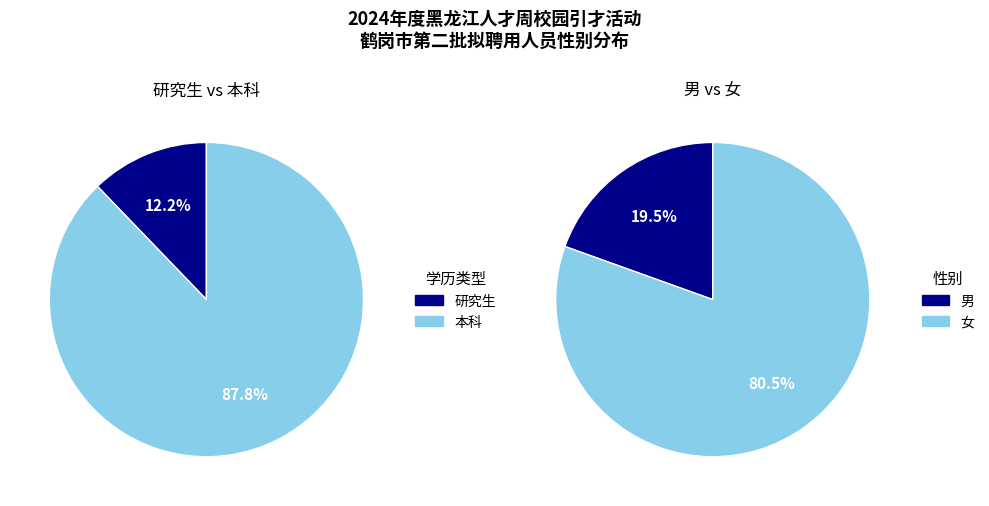

To the nearest percent, what percentage of the pie is 男?

20%